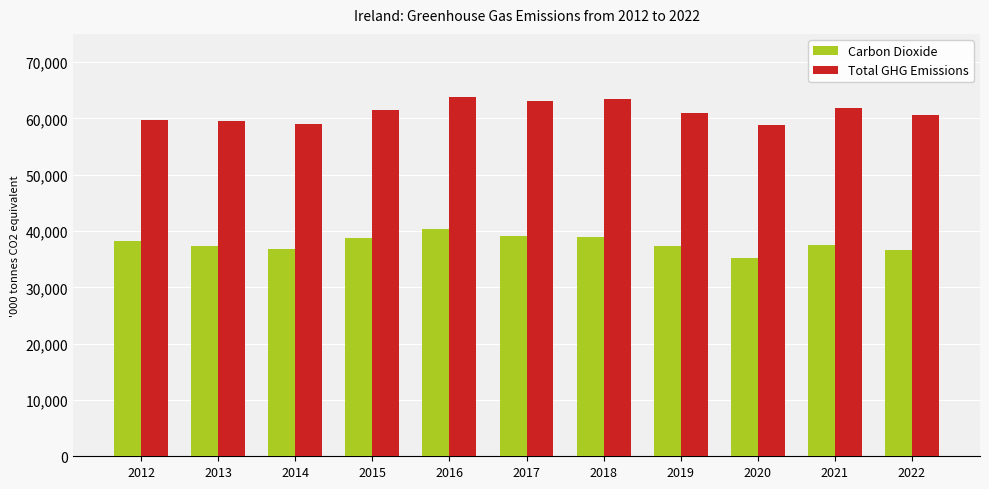

What is the difference between the highest and lowest values at 2020?

23621.5